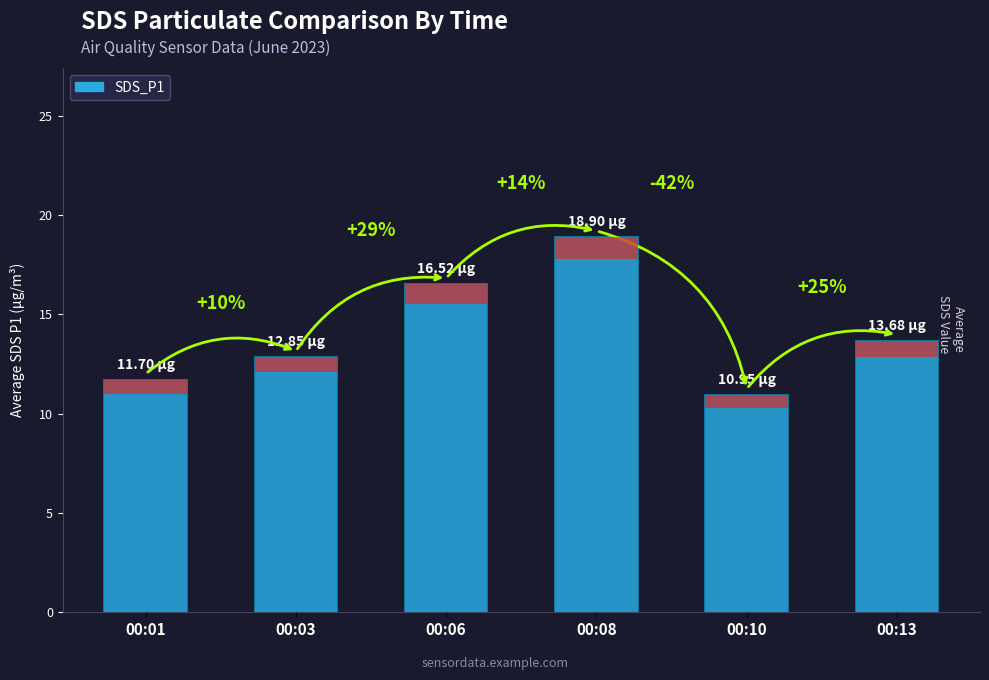

Where does the data first go above 13?

00:06